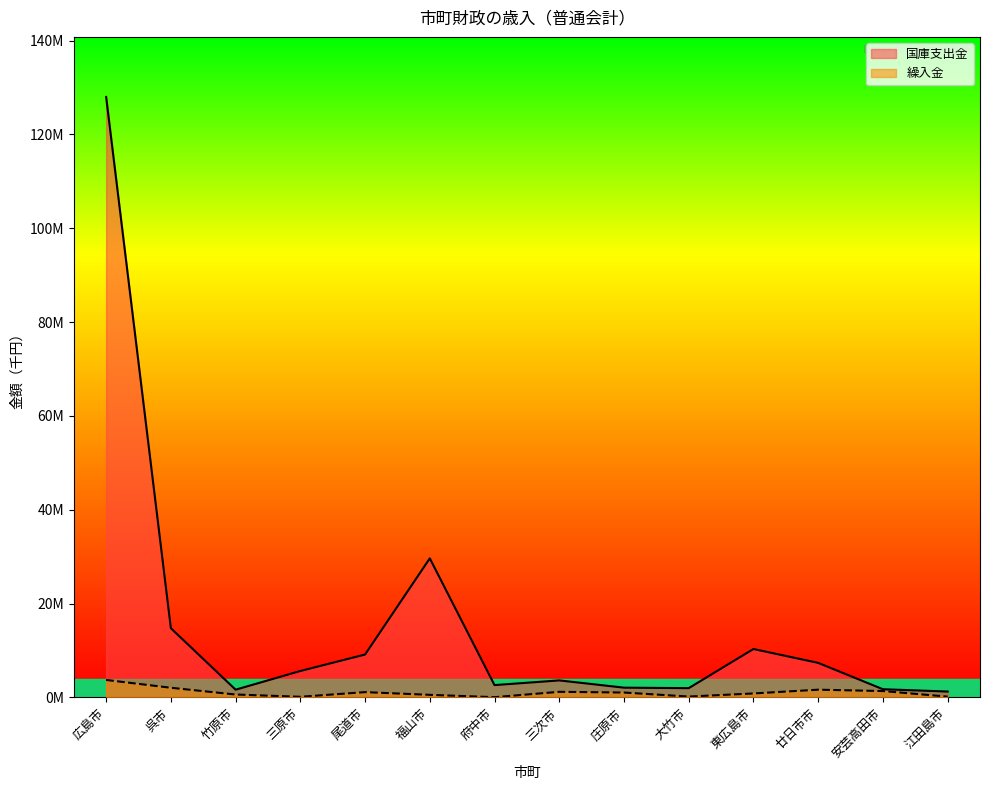

Reading left to right, extract all data points from this chart.

国庫支出金: 127977889	14731952	1632666	5612928	9121885	29624726	2608248	3608198	2062912	1957093	10300017	7343837	1729680	1235580
繰入金: 3705751	2040359	601308	117388	1107563	532027	32965	1175624	1022494	165886	827105	1630734	1339625	150434